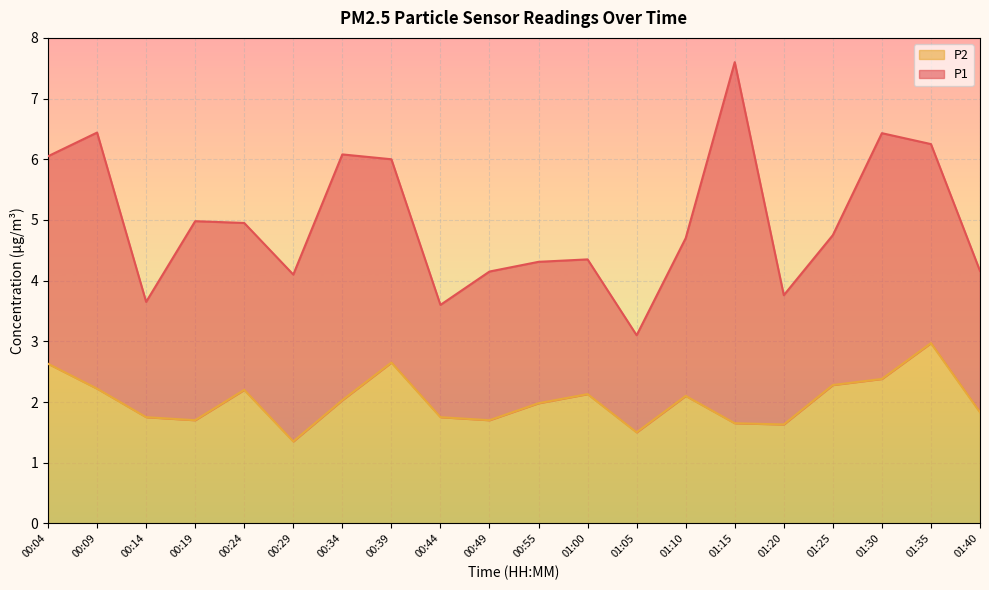

Which label corresponds to the smallest value in the chart?

00:29